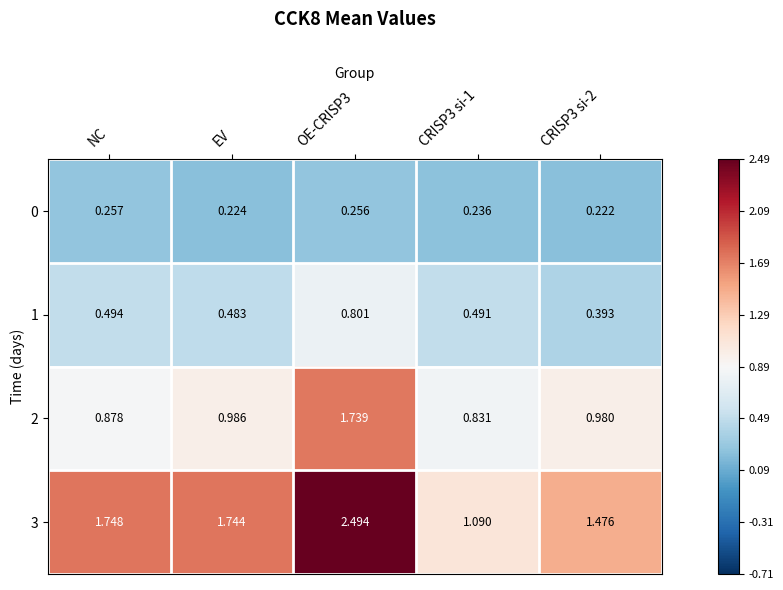

List the series in order of their peak value, highest first.

3, 2, 1, 0